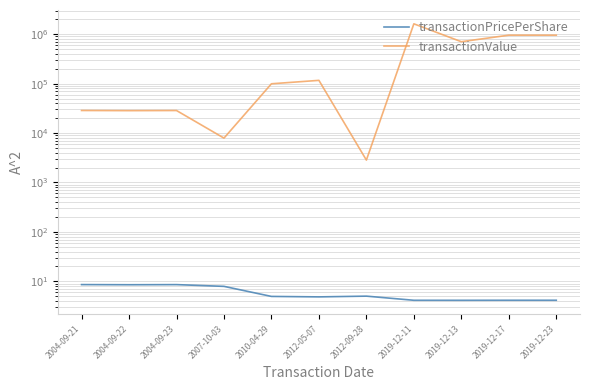

Reading left to right, extract all data points from this chart.

transactionPricePerShare: 2004-09-21=8.6	2004-09-22=8.5	2004-09-23=8.6	2007-10-03=7.9	2010-04-29=4.9	2012-05-07=4.8	2012-09-28=5.0	2019-12-11=4.1	2019-12-13=4.1	2019-12-17=4.1	2019-12-23=4.1
transactionValue: 2004-09-21=28606.0	2004-09-22=28397.0	2004-09-23=28555.0	2007-10-03=7900.0	2010-04-29=99274.0	2012-05-07=116431.0	2012-09-28=2836.0	2019-12-11=1621888.0	2019-12-13=704808.0	2019-12-17=955164.0	2019-12-23=955164.0